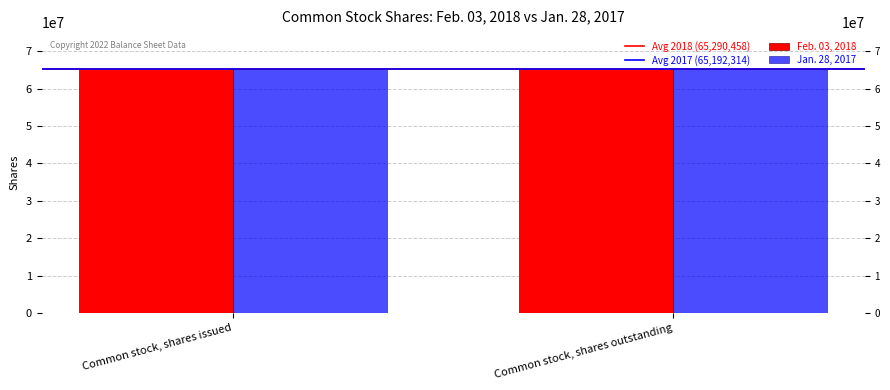

What is the label of the 1st bar from the left?

Common stock, shares issued